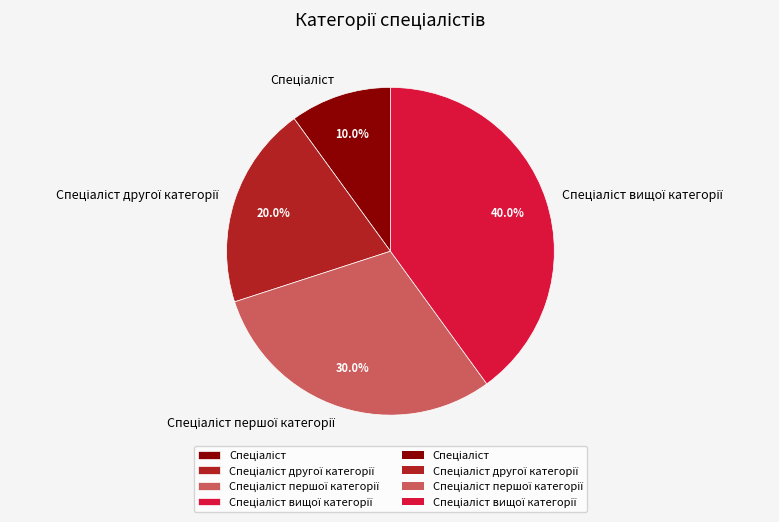

To the nearest percent, what is the difference between the largest and smallest slice percentages?

30%